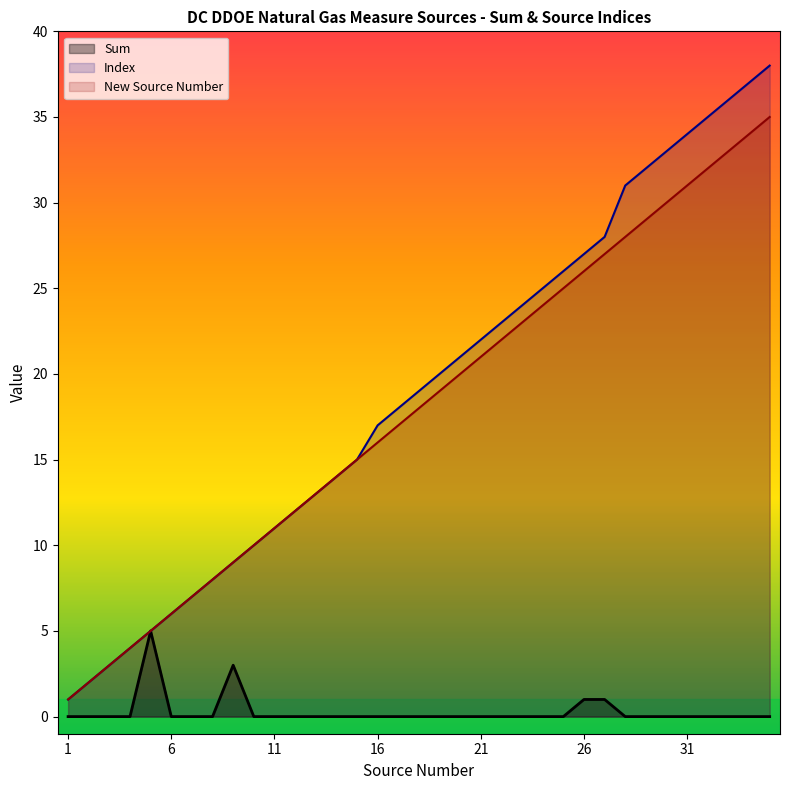

Reading left to right, transcribe all the data shown in this chart.

Sum: 0	0	0	0	5	0	0	0	3	0	0	0	0	0	0	0	0	0	0	0	0	0	0	0	0	1	1	0	0	0	0	0	0	0	0
Index: 1	2	3	4	5	6	7	8	9	10	11	12	13	14	15	17	18	19	20	21	22	23	24	25	26	27	28	31	32	33	34	35	36	37	38
New Source Number: 1	2	3	4	5	6	7	8	9	10	11	12	13	14	15	16	17	18	19	20	21	22	23	24	25	26	27	28	29	30	31	32	33	34	35